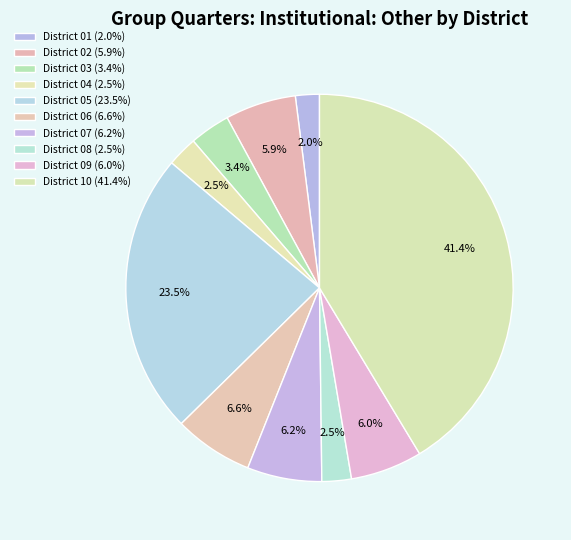

How many segments does this pie chart have?

10